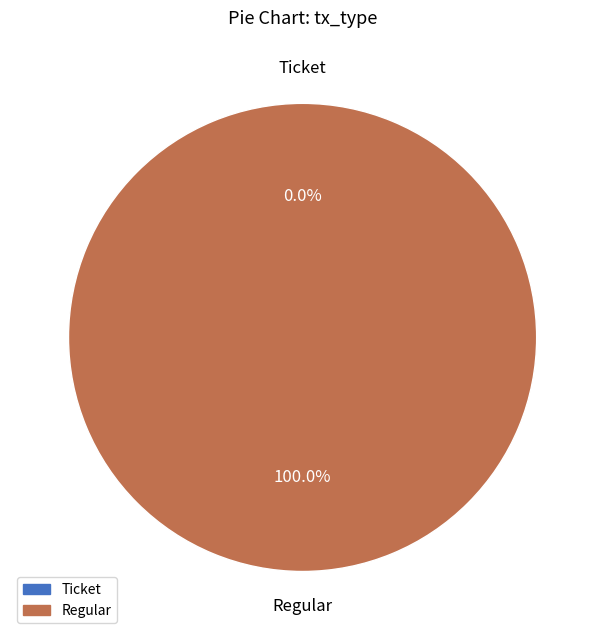

Which slice is the largest?

Regular